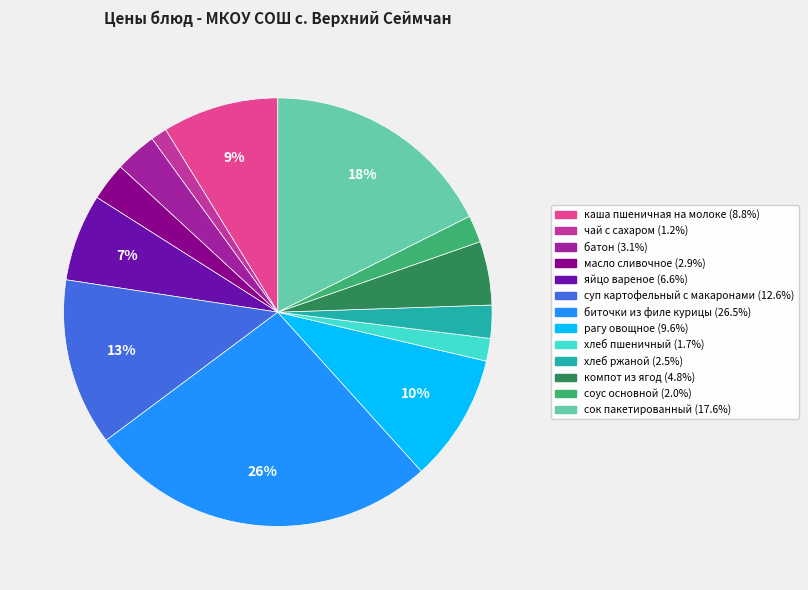

What percentage is the чай с сахаром slice, to the nearest percent?

1%